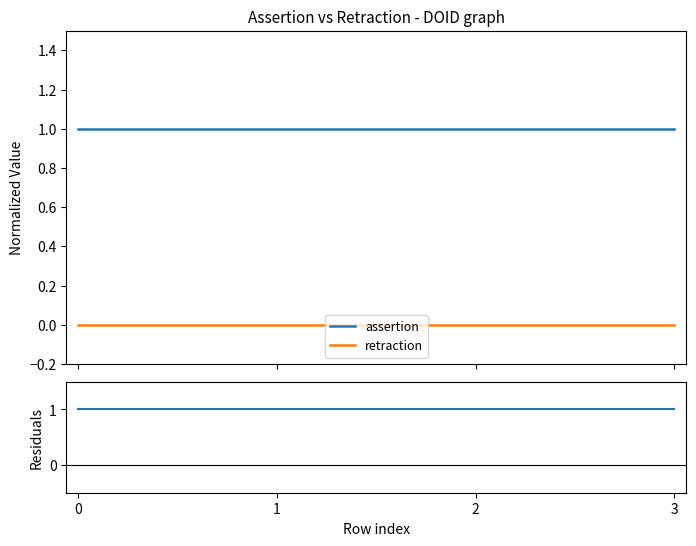

Which series has the largest range (max minus min)?

assertion